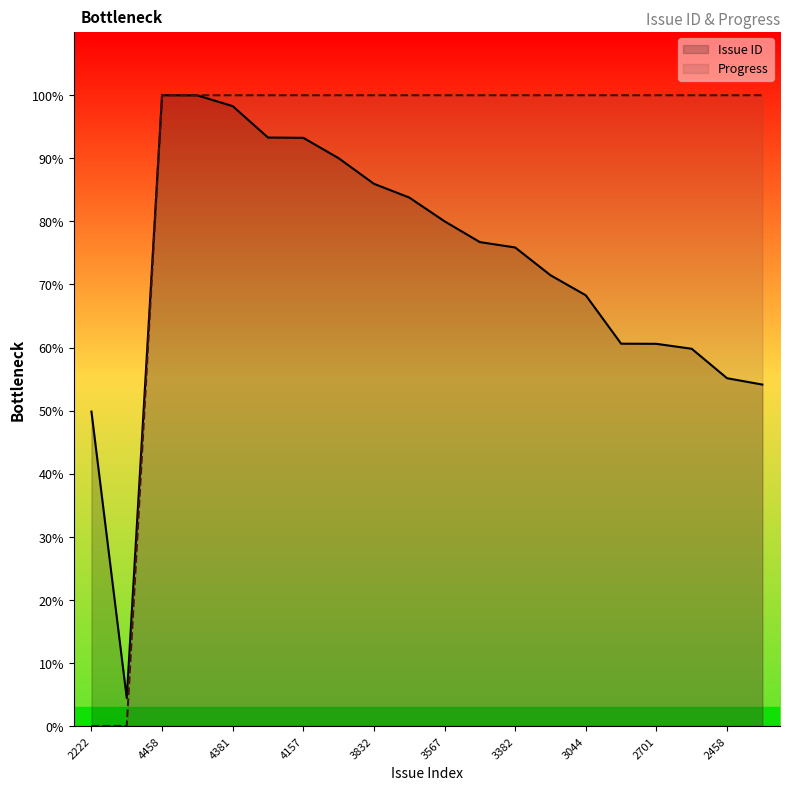

Does the chart display data point markers on the line(s)?

No